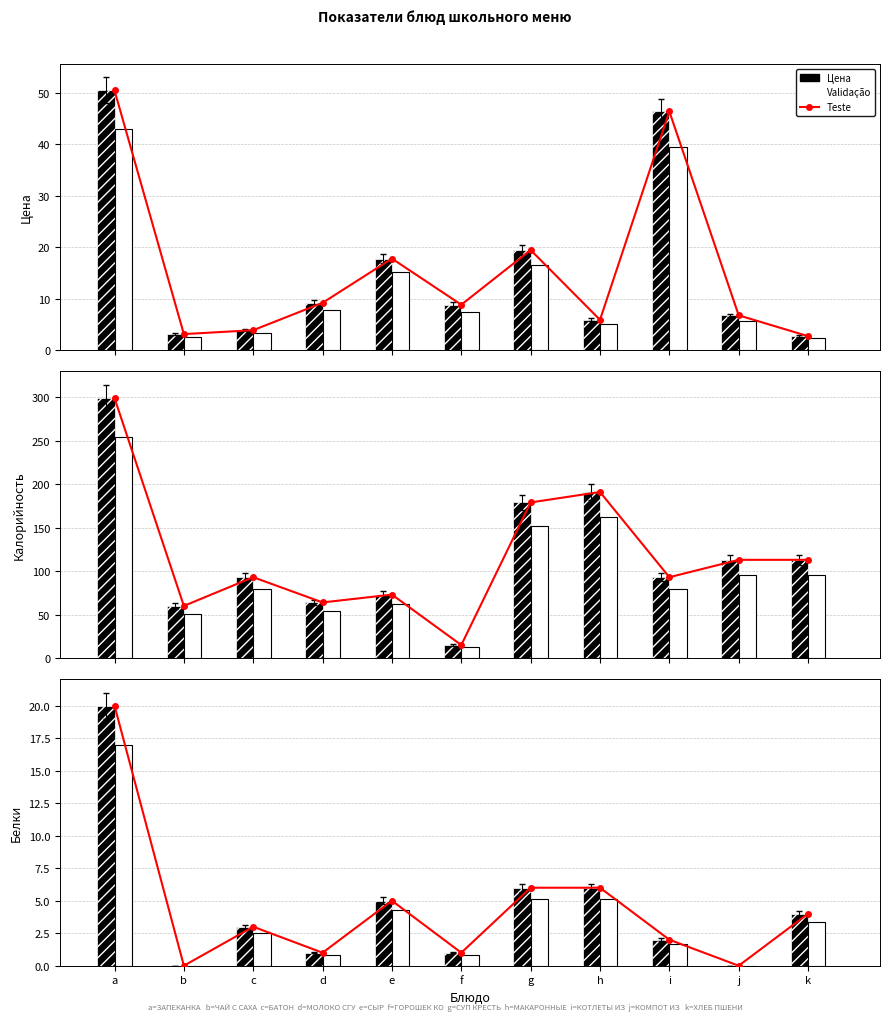

Where does the Teste series first go above 3?

a